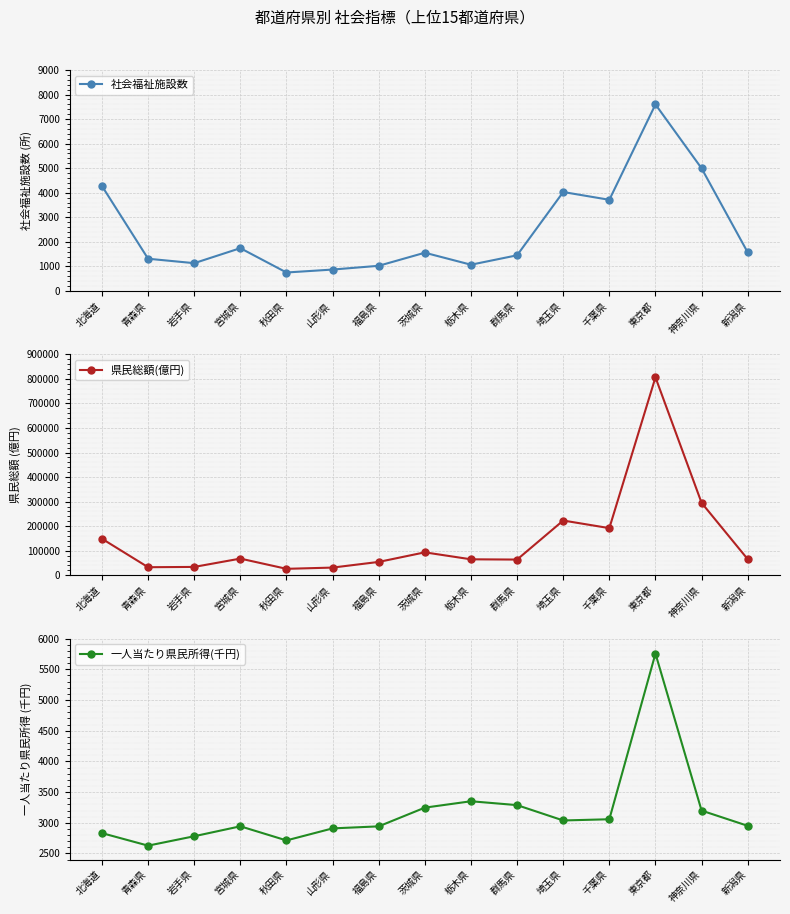

At which category does 社会福祉施設数 reach its first local peak?

宮城県